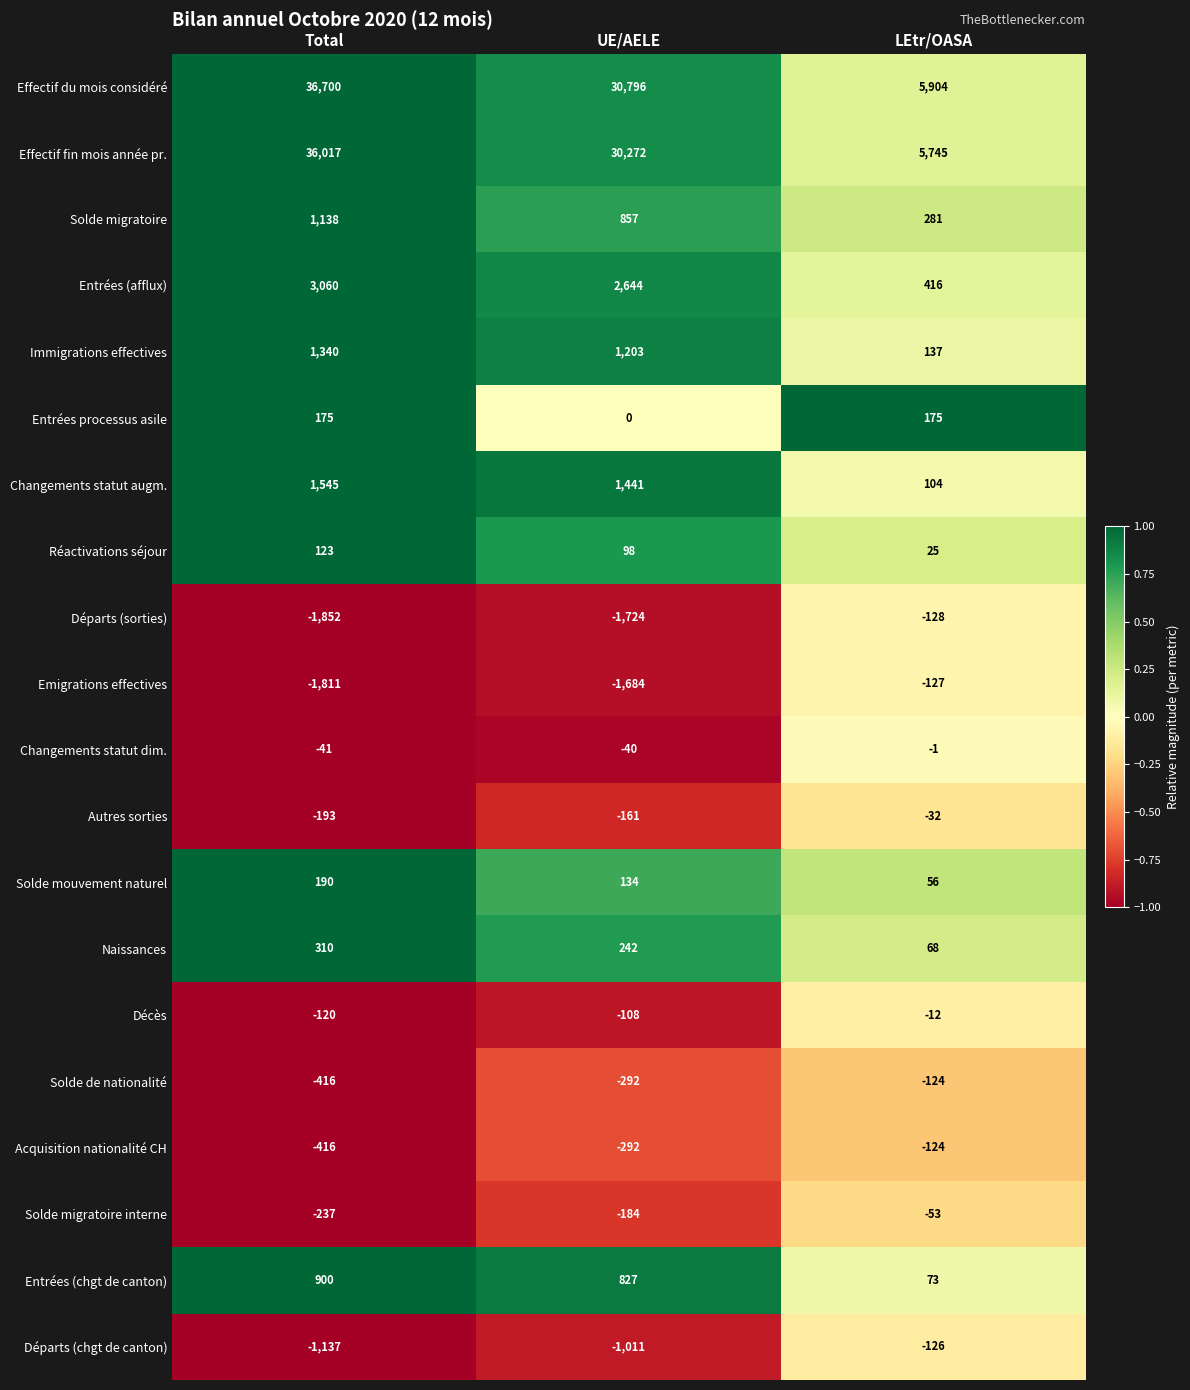

What is the approximate value of Autres sorties at Total, to the nearest 10?

-190